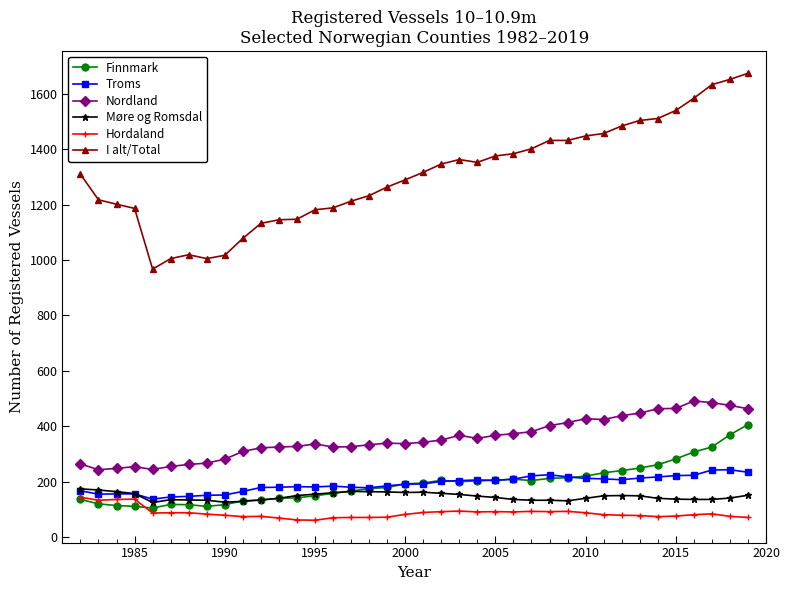

After their last crossing, which series has the higher values: Finnmark or Hordaland?

Finnmark